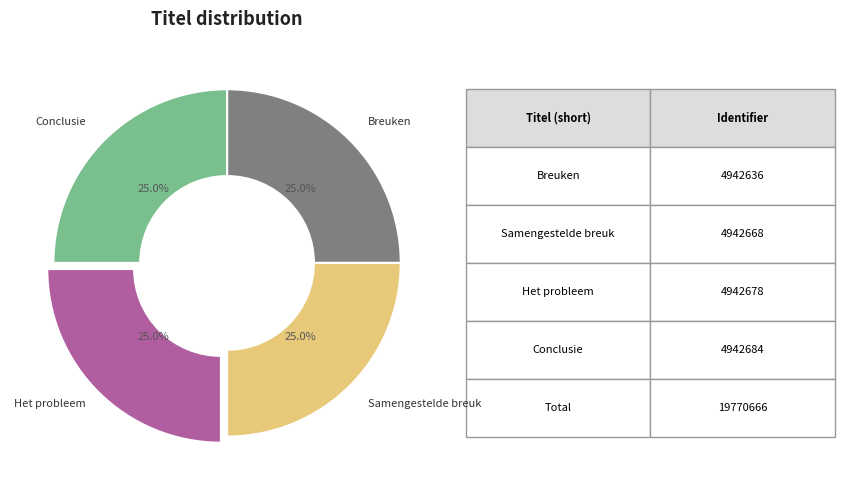

Is there a majority slice in this chart?

No